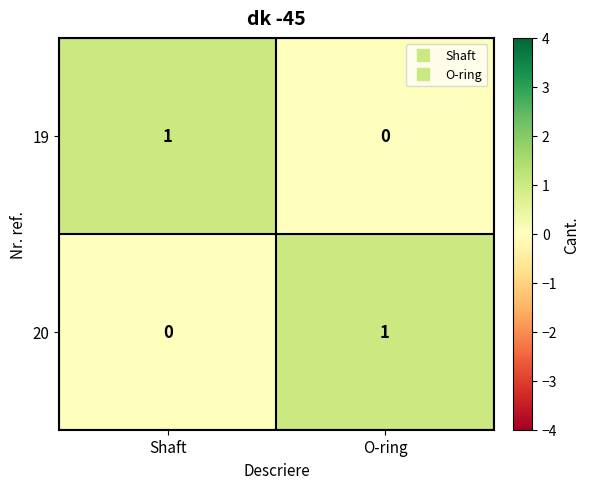

Is the value of 20 at O-ring greater than the value of 19 at O-ring?

Yes